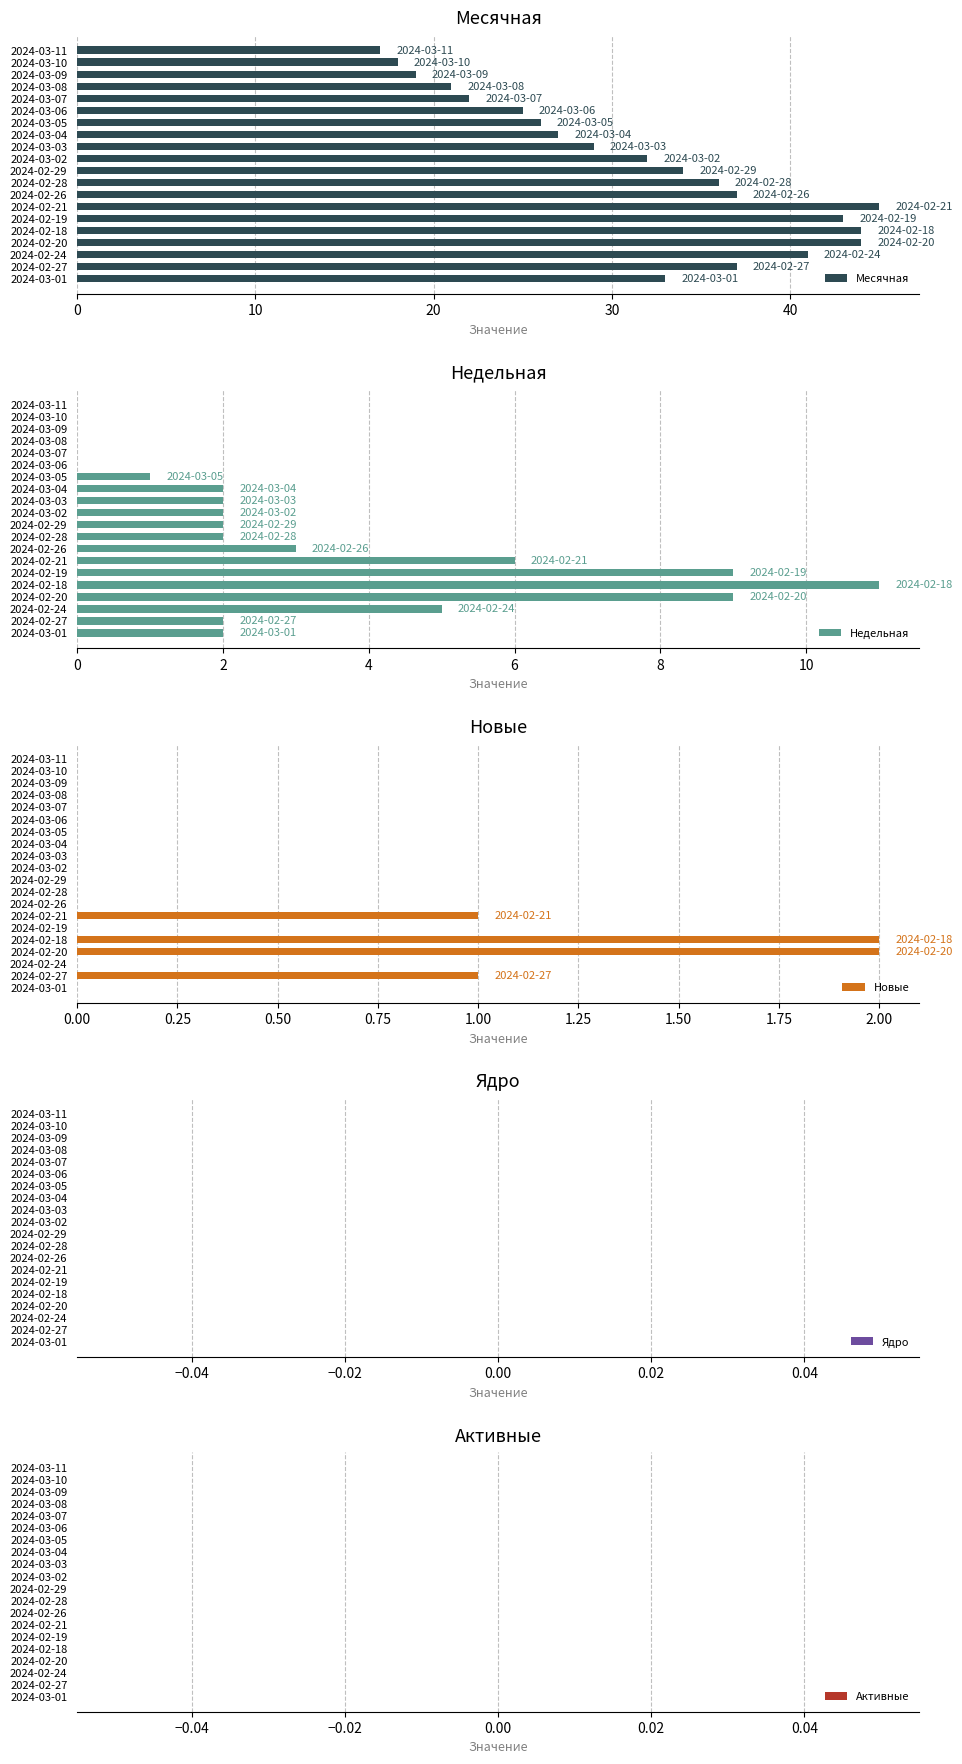

Where is Месячная nearest to the value 31?

2024-03-02